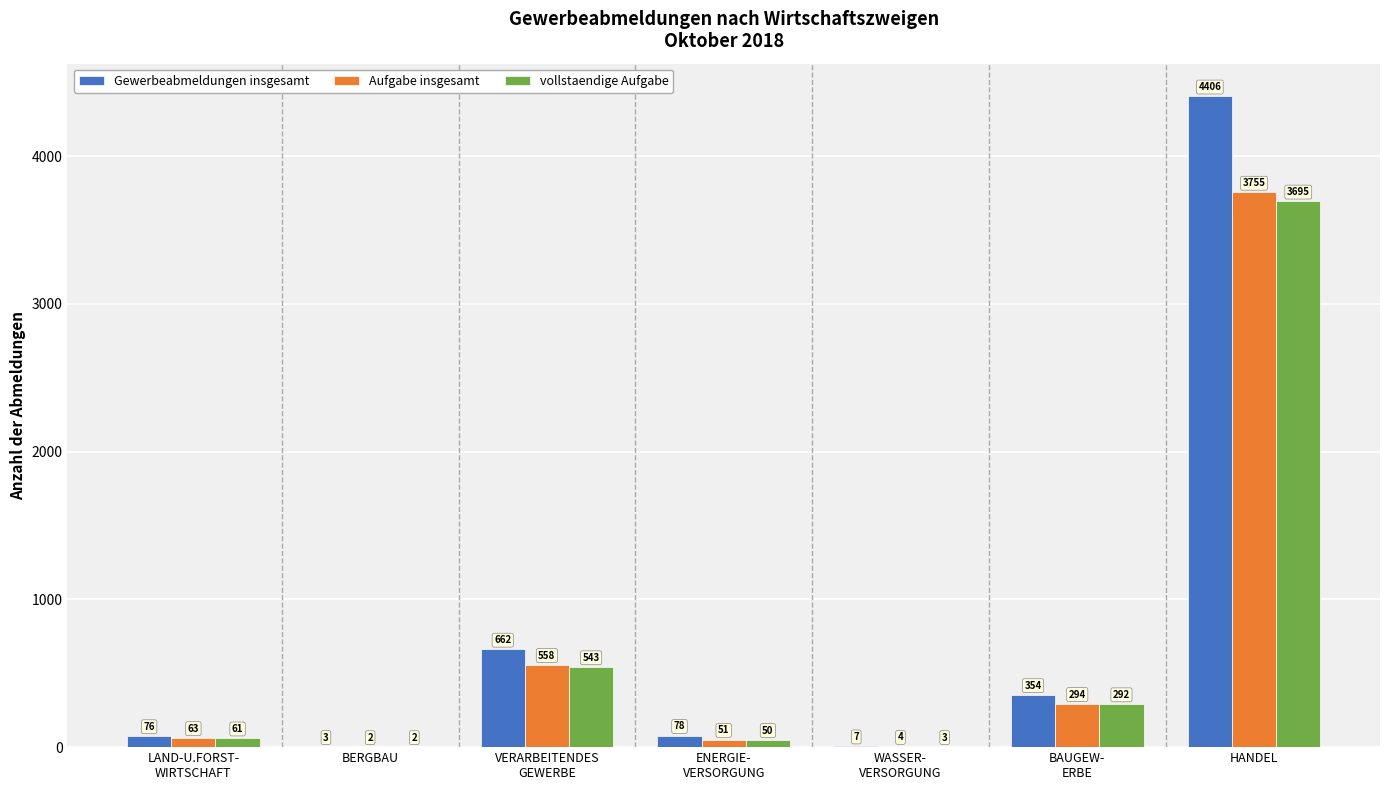

What value does the vollstaendige Aufgabe series have at BERGBAU?

2